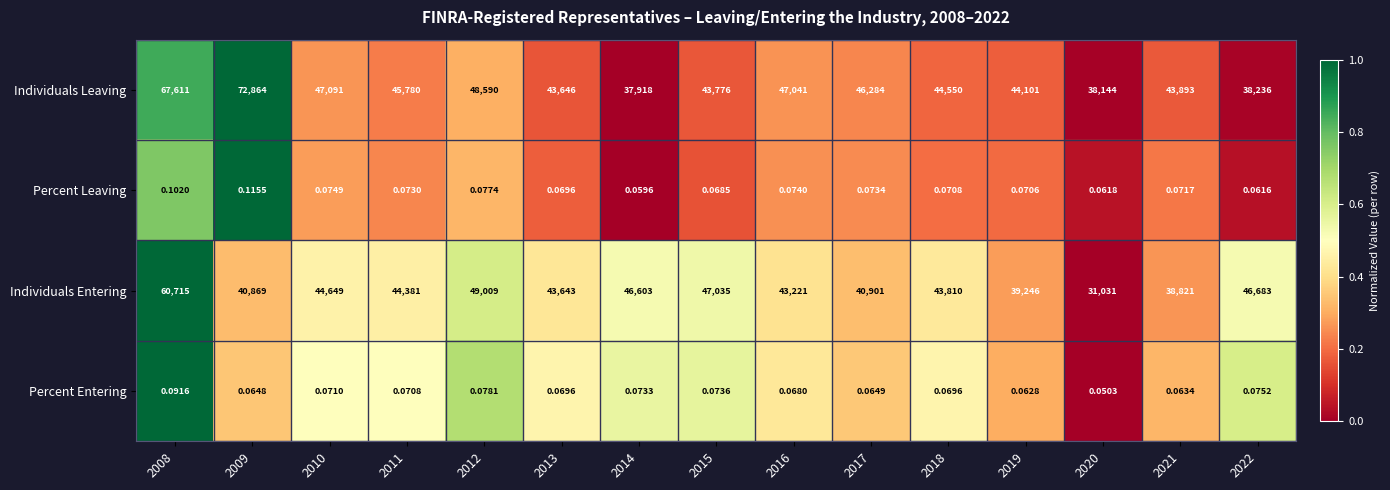

Which series changed the most between 2020 and 2021?

Individuals Entering